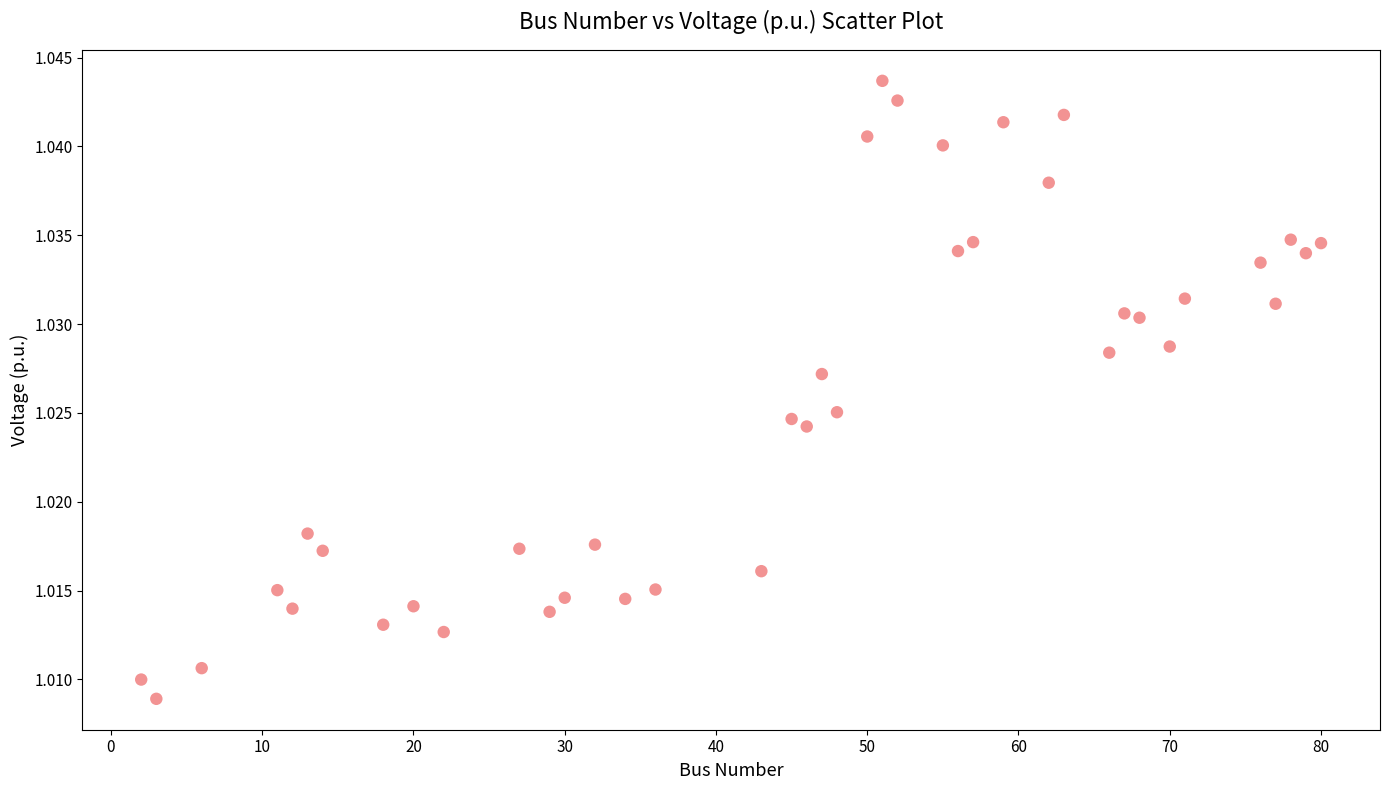

What is the range of X values (max minus min)?

78.0